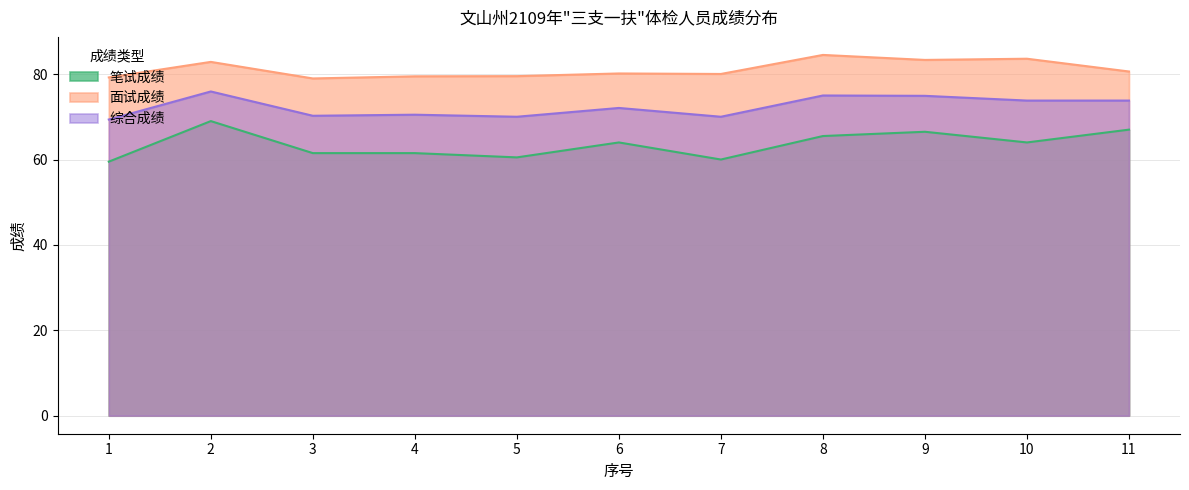

Which series has the largest range (max minus min)?

笔试成绩